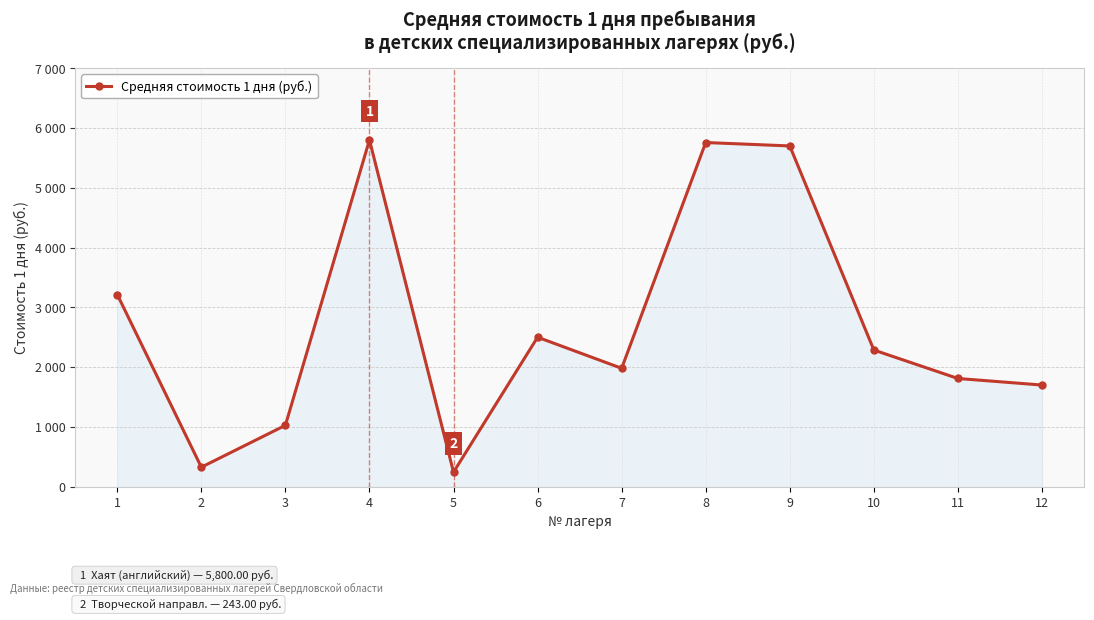

What is the change in value from 2 to 7?

+1654.6